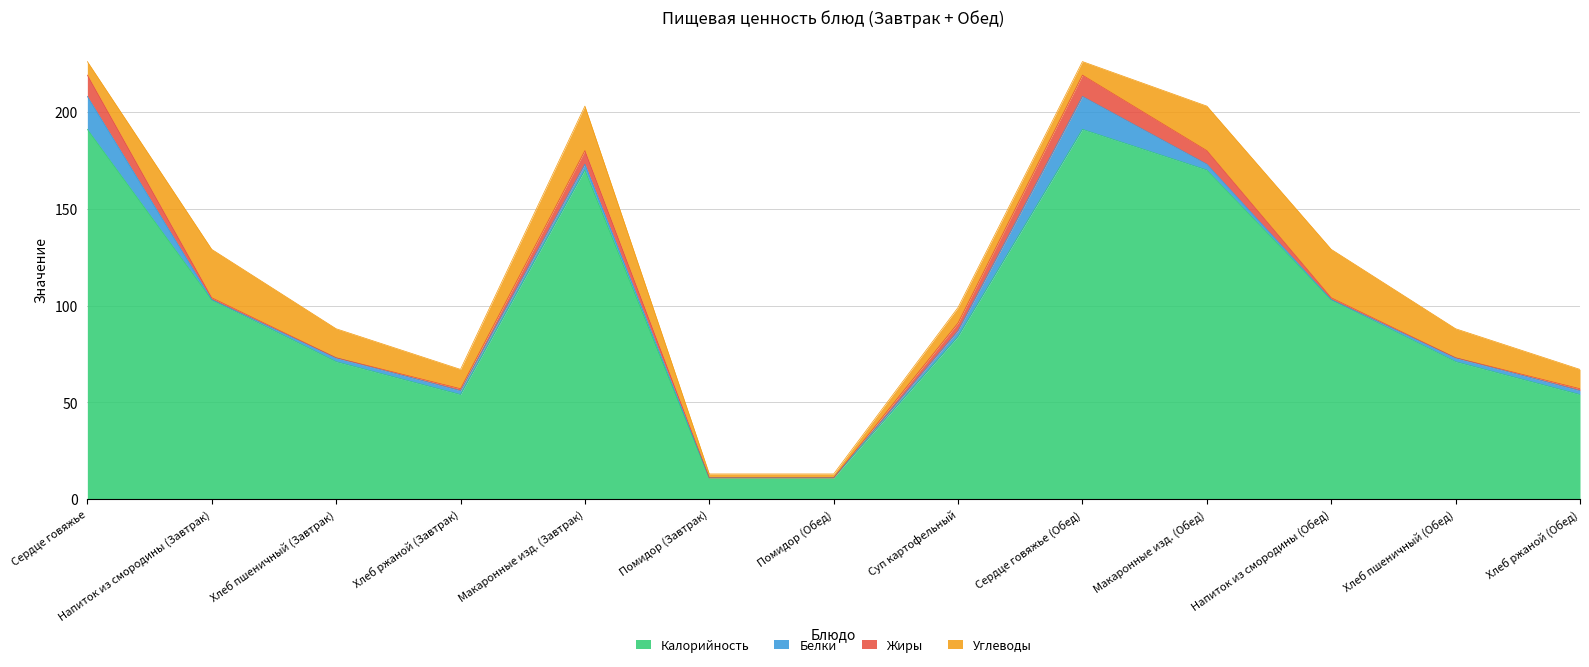

Reading right to left, what are all the values shown in this chart?

Калорийность: 54	71	103	170	191	84	11	11	170	54	71	103	191
Белки: 2	2	0	3	17	3	0	0	3	2	2	0	17
Жиры: 1	0	1	7	11	4	0	0	7	1	0	1	11
Углеводы: 10	15	25	23	7	8	2	2	23	10	15	25	7